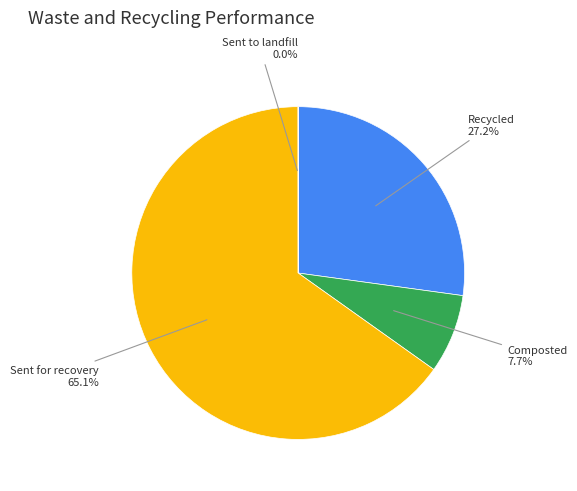

Does any single category account for the majority?

Yes